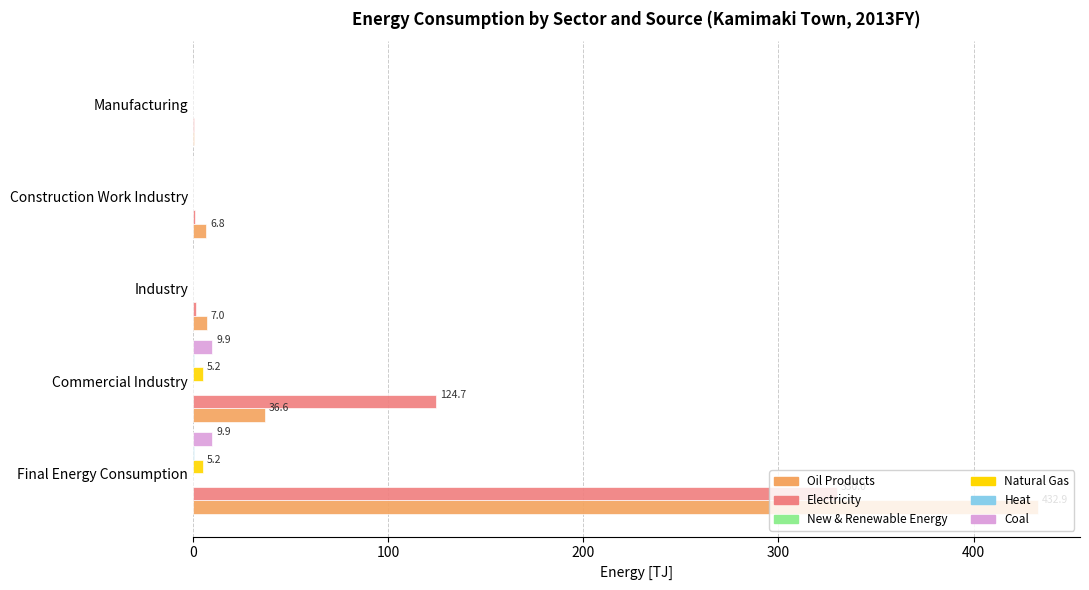

The Coal series shows 9.9 at Final Energy Consumption. True or false?

True